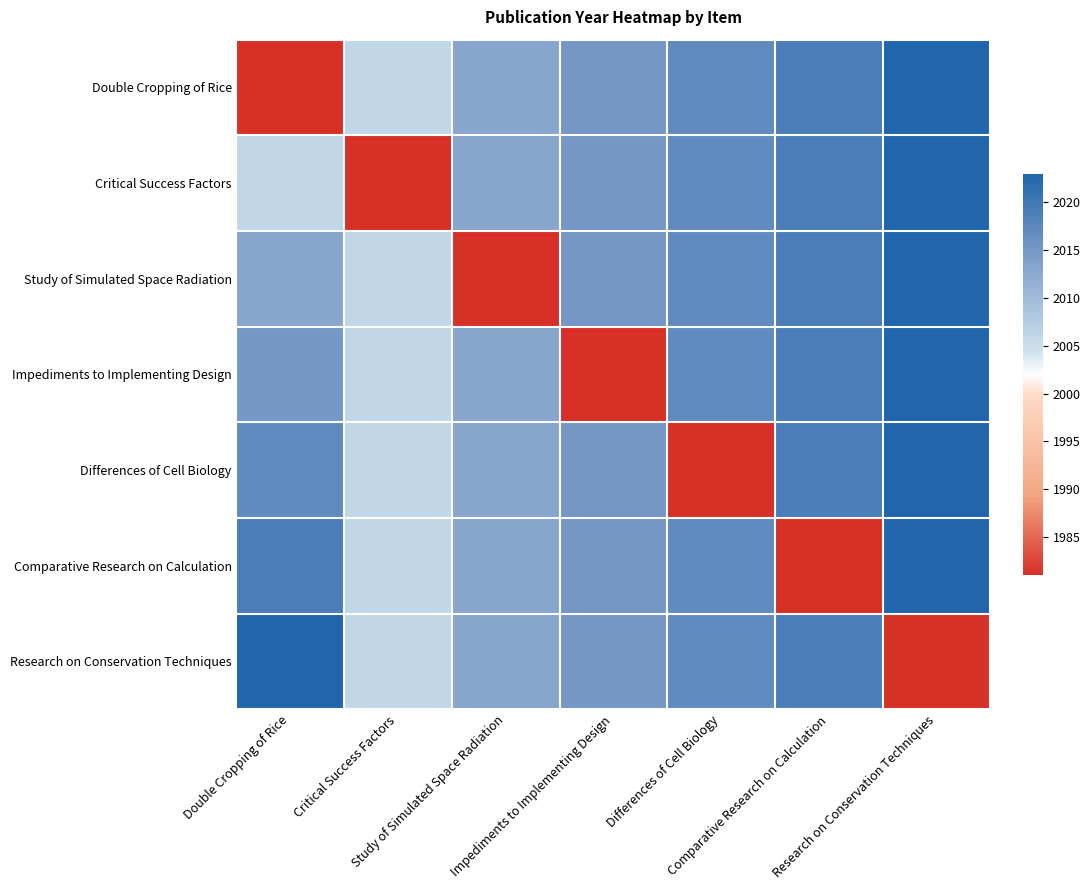

Reading right to left, transcribe all the data shown in this chart.

Double Cropping of Rice: Research on Conservation Techniques=2023	Comparative Research on Calculation=2019	Differences of Cell Biology=2017	Impediments to Implementing Design=2015	Study of Simulated Space Radiation=2013	Critical Success Factors=2006	Double Cropping of Rice=1981
Critical Success Factors: Research on Conservation Techniques=2023	Comparative Research on Calculation=2019	Differences of Cell Biology=2017	Impediments to Implementing Design=2015	Study of Simulated Space Radiation=2013	Critical Success Factors=1981	Double Cropping of Rice=2006
Study of Simulated Space Radiation: Research on Conservation Techniques=2023	Comparative Research on Calculation=2019	Differences of Cell Biology=2017	Impediments to Implementing Design=2015	Study of Simulated Space Radiation=1981	Critical Success Factors=2006	Double Cropping of Rice=2013
Impediments to Implementing Design: Research on Conservation Techniques=2023	Comparative Research on Calculation=2019	Differences of Cell Biology=2017	Impediments to Implementing Design=1981	Study of Simulated Space Radiation=2013	Critical Success Factors=2006	Double Cropping of Rice=2015
Differences of Cell Biology: Research on Conservation Techniques=2023	Comparative Research on Calculation=2019	Differences of Cell Biology=1981	Impediments to Implementing Design=2015	Study of Simulated Space Radiation=2013	Critical Success Factors=2006	Double Cropping of Rice=2017
Comparative Research on Calculation: Research on Conservation Techniques=2023	Comparative Research on Calculation=1981	Differences of Cell Biology=2017	Impediments to Implementing Design=2015	Study of Simulated Space Radiation=2013	Critical Success Factors=2006	Double Cropping of Rice=2019
Research on Conservation Techniques: Research on Conservation Techniques=1981	Comparative Research on Calculation=2019	Differences of Cell Biology=2017	Impediments to Implementing Design=2015	Study of Simulated Space Radiation=2013	Critical Success Factors=2006	Double Cropping of Rice=2023